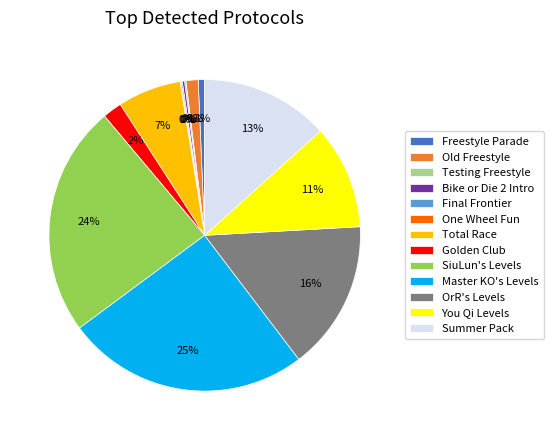

To the nearest percent, what is the average slice percentage?

8%